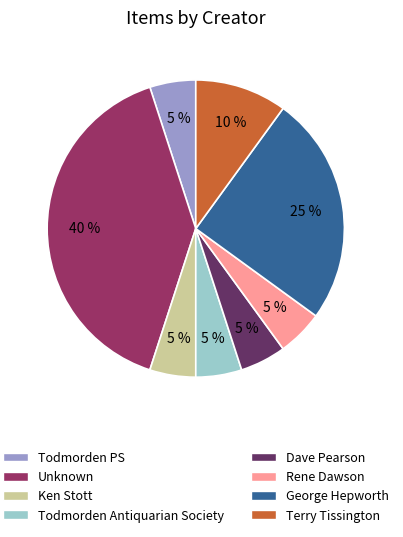

To the nearest percent, what is the difference between the largest and smallest slice percentages?

35%